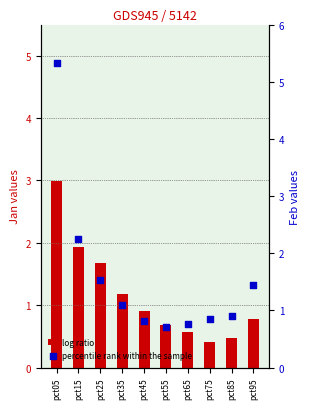

Which series contains the lowest Y value?

Jan